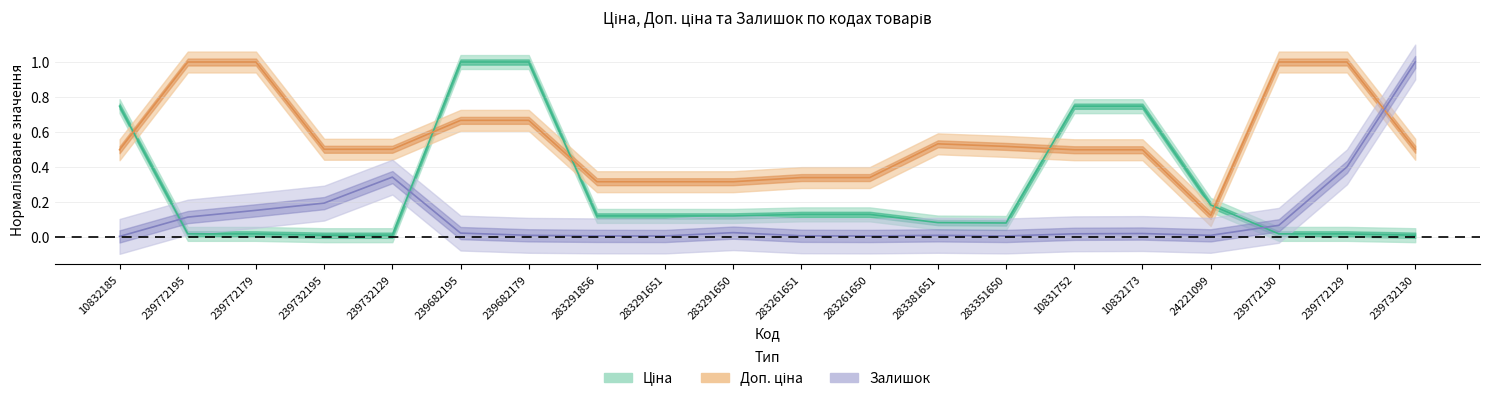

What is the sum of all Залишок values?

2.4